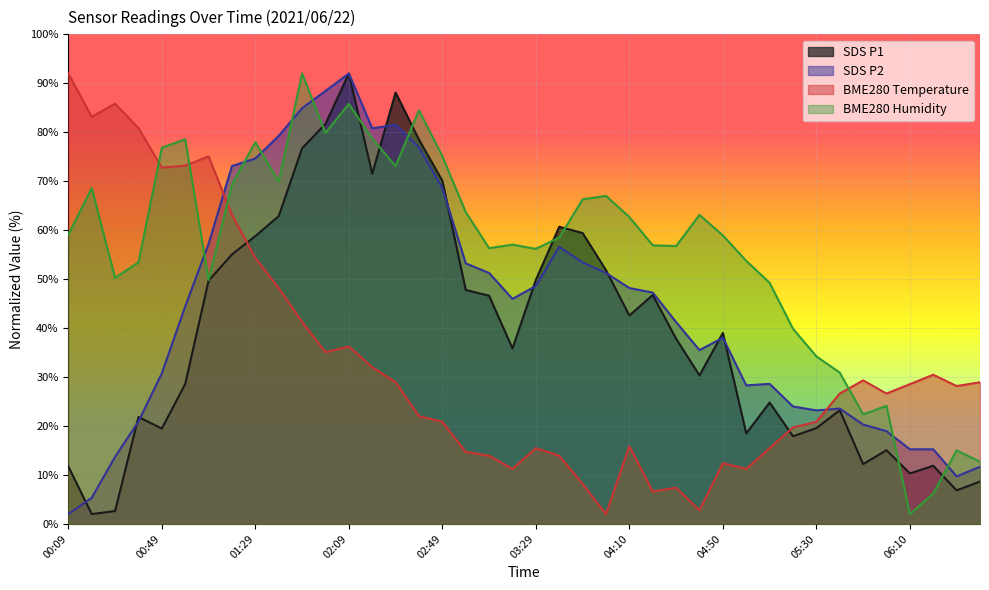

What is the difference between the maximum and minimum values in the SDS_P1 series?

90.0